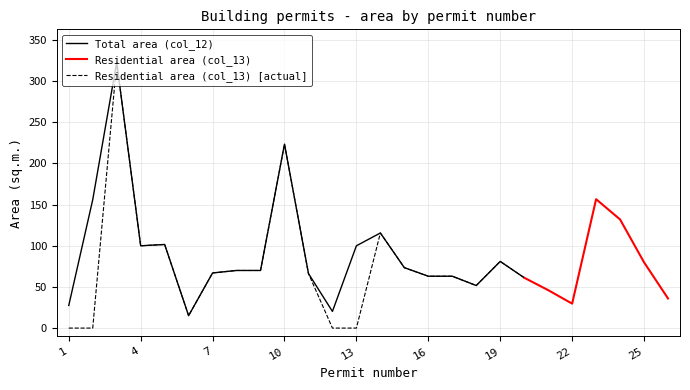

Is the value of Total area (col_12) at 19 greater than the value of Residential area (col_13) at 13?

Yes